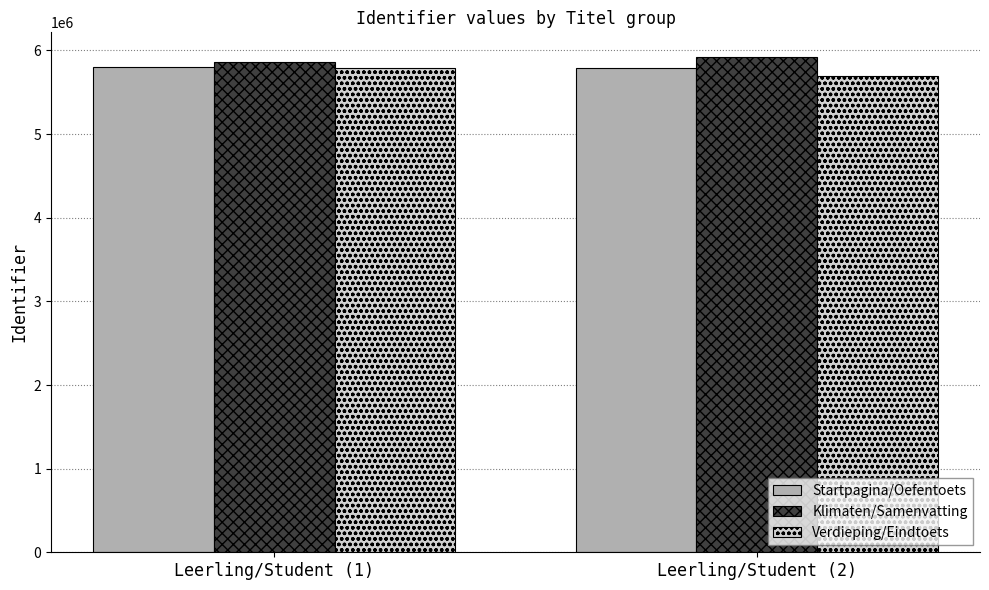

What is the approximate value of Startpagina/Oefentoets at Leerling/Student (2)?

5784364.4